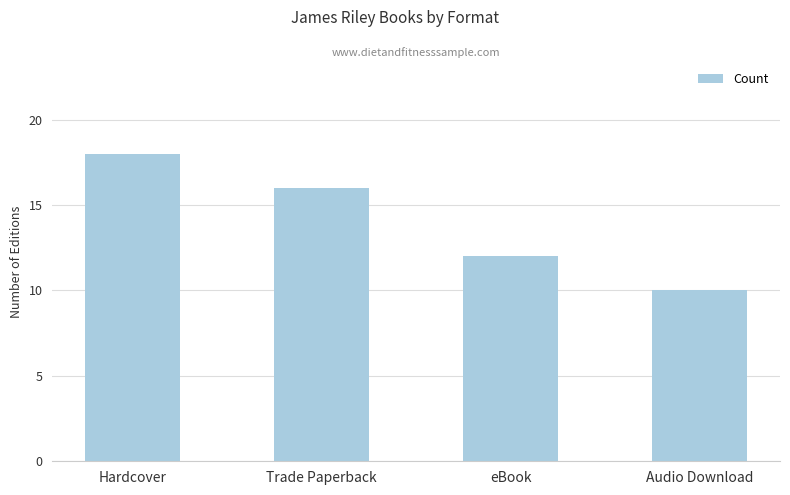

List the labels in order of value, largest first.

Hardcover, Trade Paperback, eBook, Audio Download